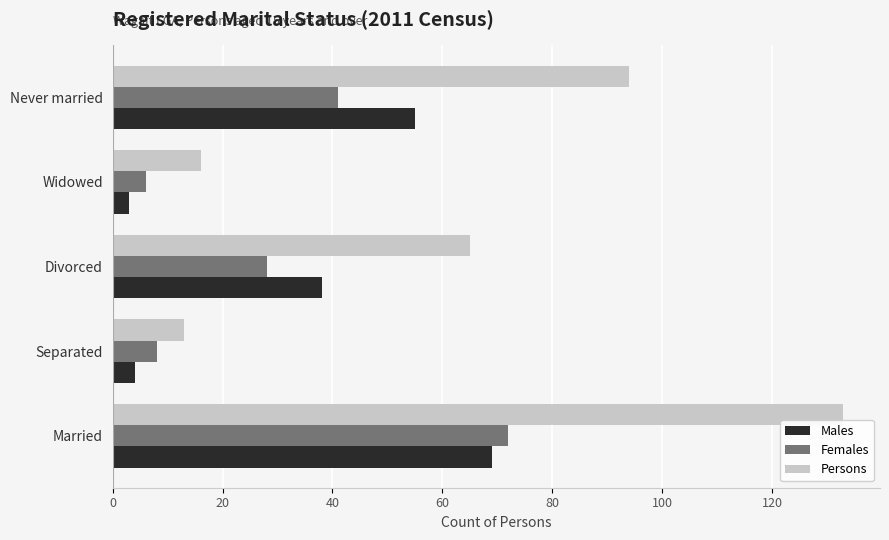

Which series has the largest total across all categories?

Persons